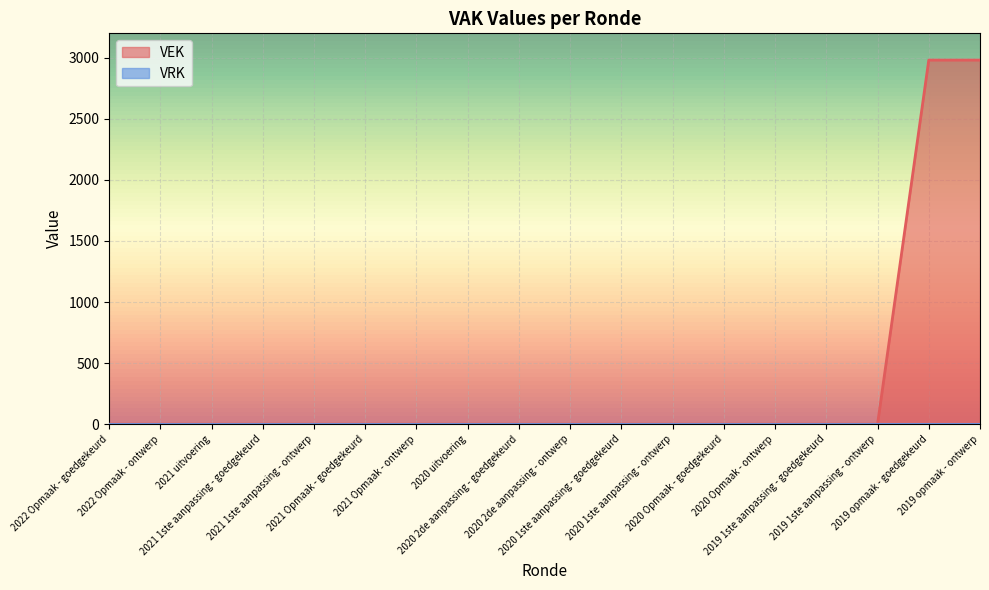

Rank the categories by value from highest to lowest.

2019 opmaak - goedgekeurd, 2019 opmaak - ontwerp, 2022 Opmaak - goedgekeurd, 2022 Opmaak - ontwerp, 2021 uitvoering, 2021 1ste aanpassing - goedgekeurd, 2021 1ste aanpassing - ontwerp, 2021 Opmaak - goedgekeurd, 2021 Opmaak - ontwerp, 2020 uitvoering, 2020 2de aanpassing - goedgekeurd, 2020 2de aanpassing - ontwerp, 2020 1ste aanpassing - goedgekeurd, 2020 1ste aanpassing - ontwerp, 2020 Opmaak - goedgekeurd, 2020 Opmaak - ontwerp, 2019 1ste aanpassing - goedgekeurd, 2019 1ste aanpassing - ontwerp